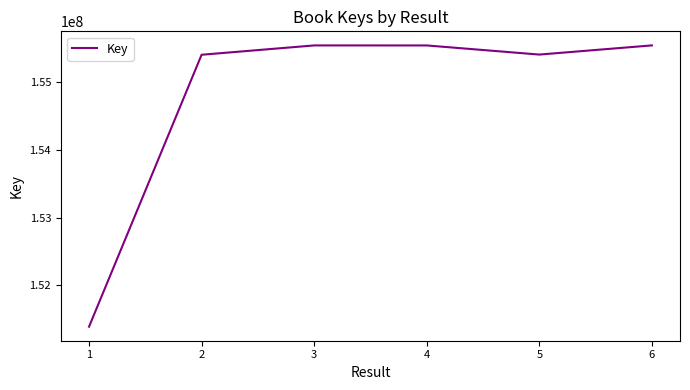

Read the value at 4.

155536946